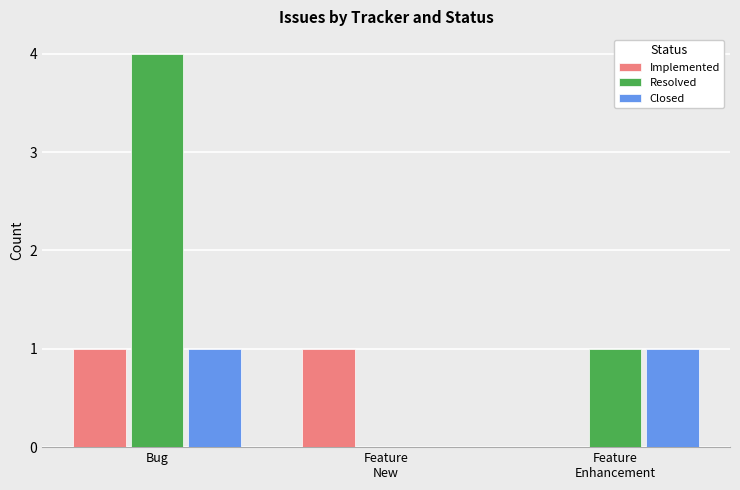

At which category does the chart reach its peak across all series?

Bug